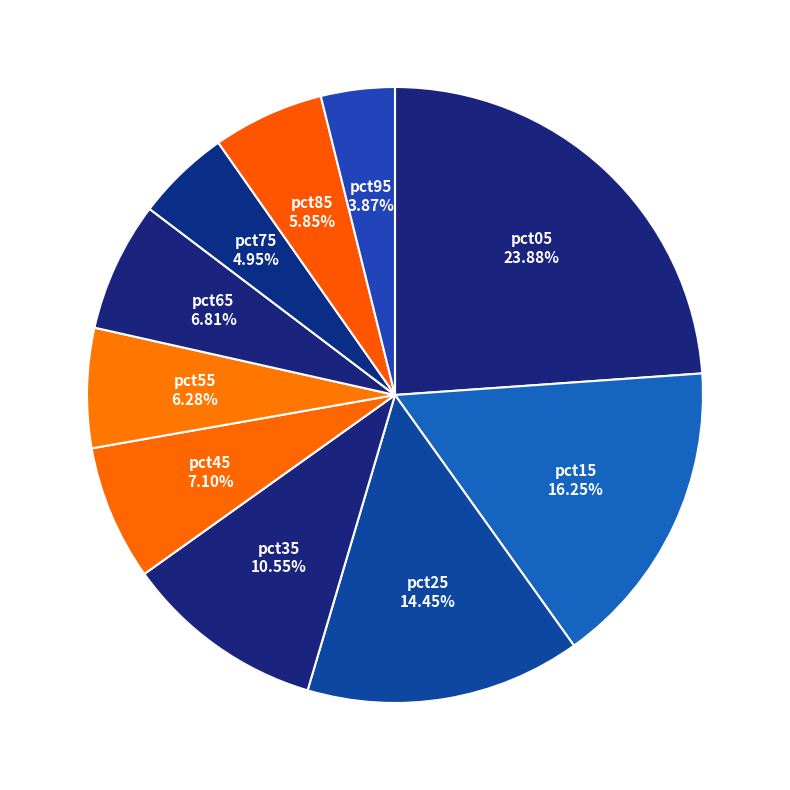

Is the sum of pct25 and pct85 greater than half?

No